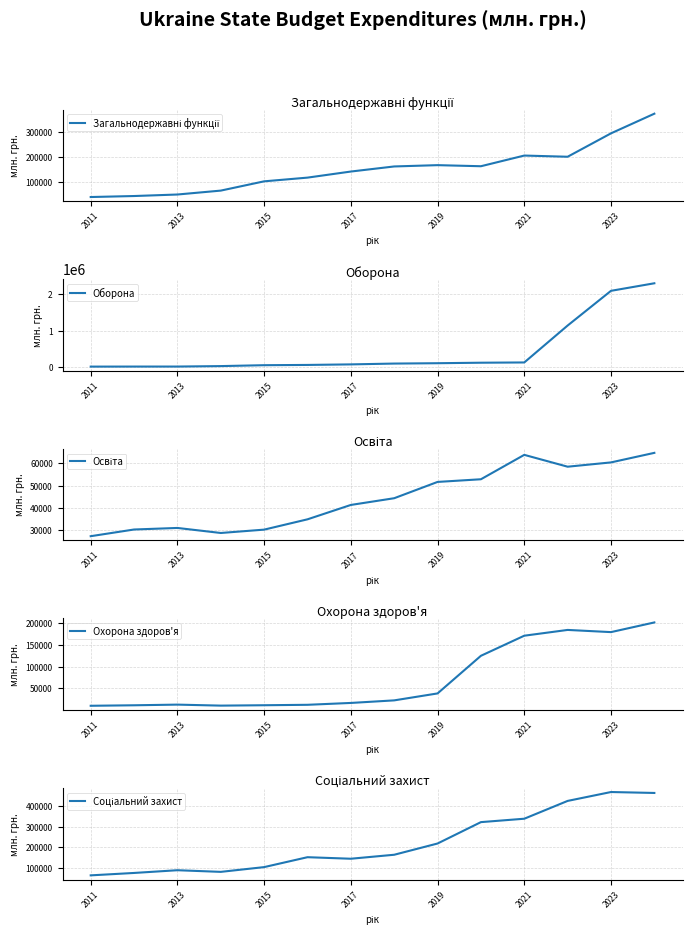

Between 7 and 13, which series saw the biggest shift?

Оборона